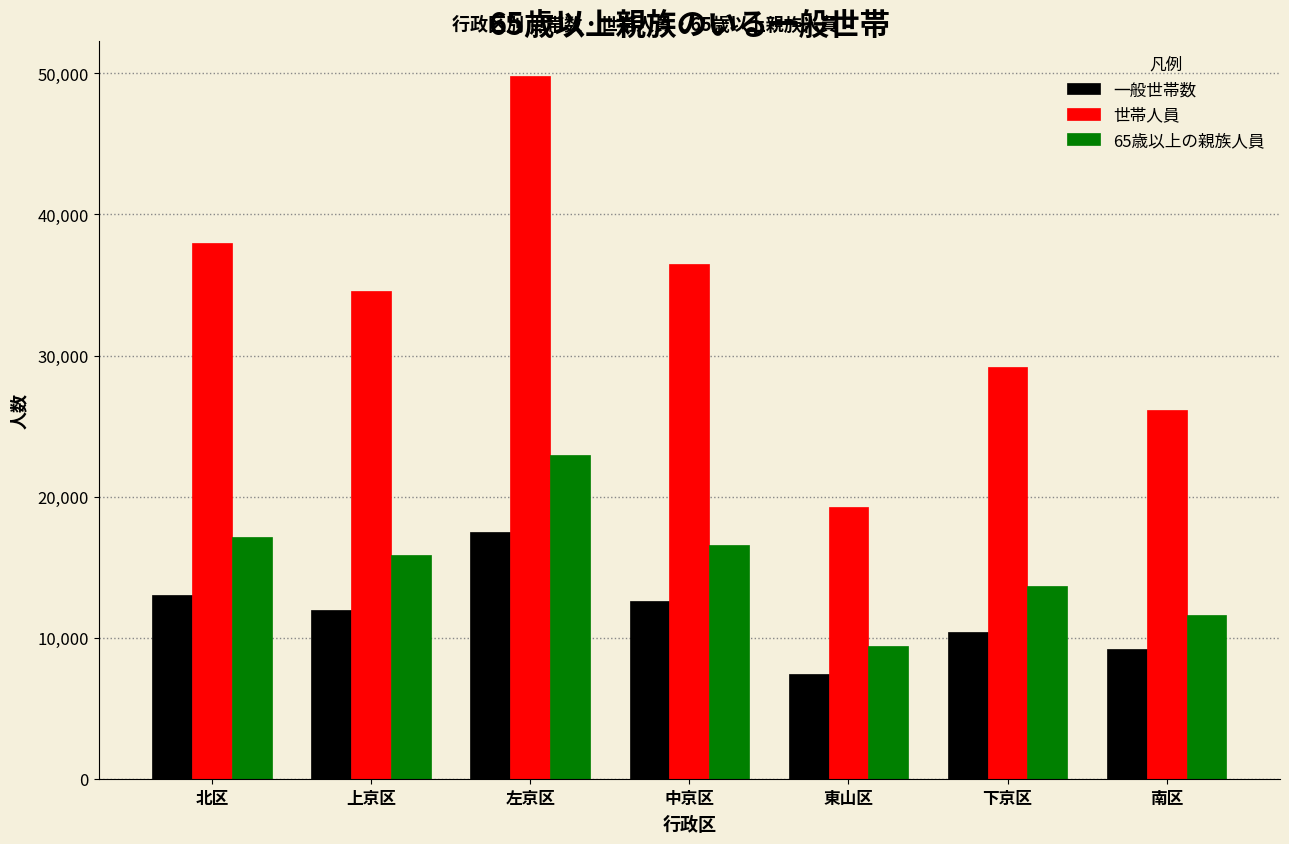

Reading right to left, transcribe all the data shown in this chart.

一般世帯数: 9200	10419	7403	12596	17479	11975	13062
世帯人員: 26139	29214	19285	36500	49796	34559	37955
65歳以上の親族人員: 11651	13651	9428	16585	22930	15880	17133